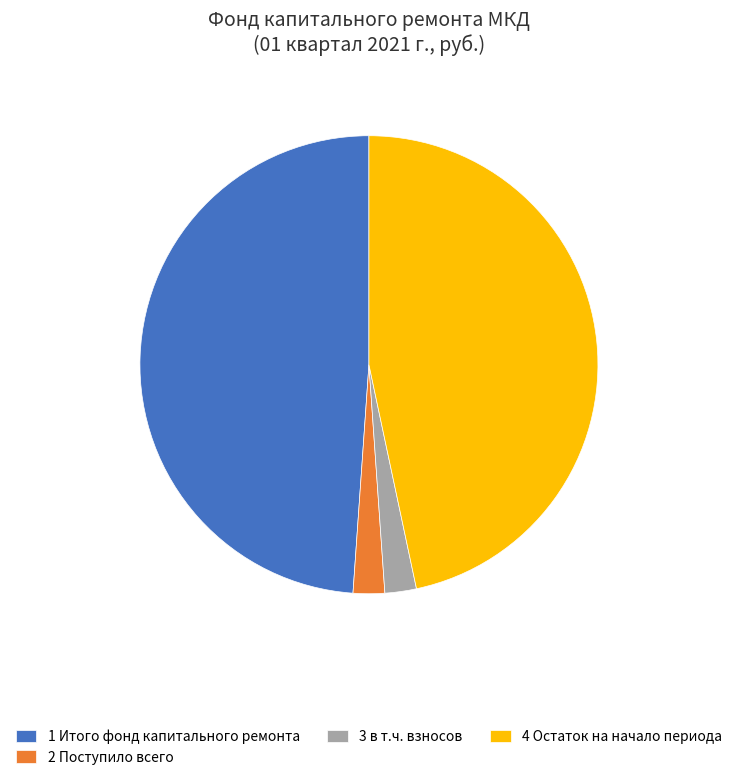

Is it true that 3 в т.ч. взносов is 2% of the pie?

True